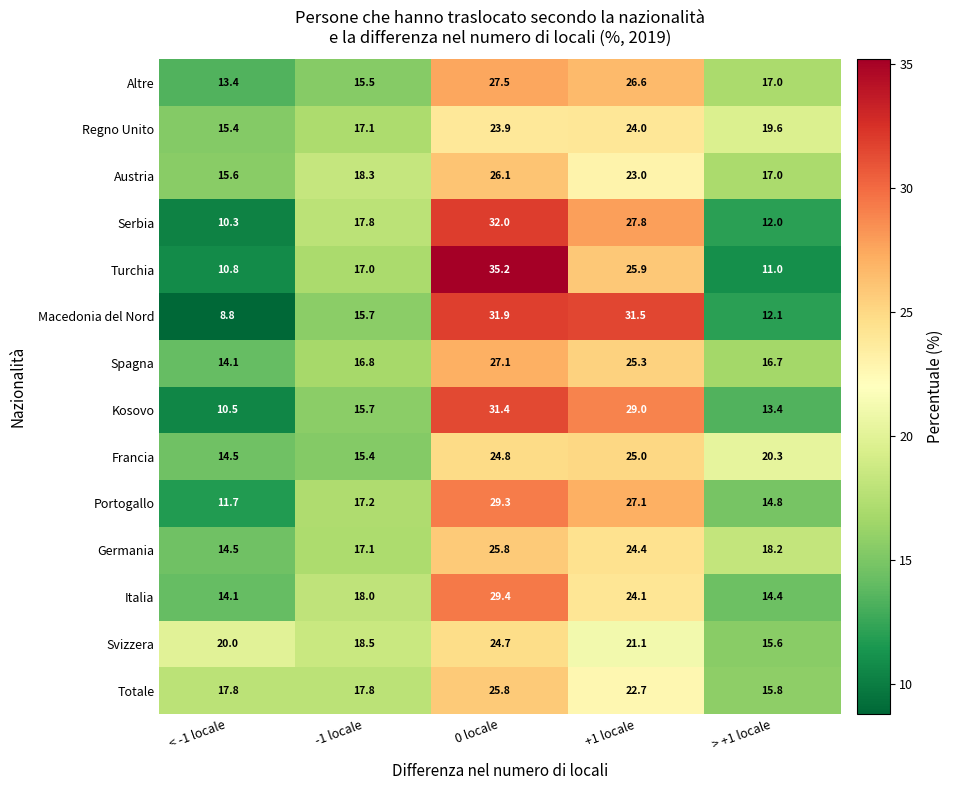

Which category has the highest value across all series?

0 locale